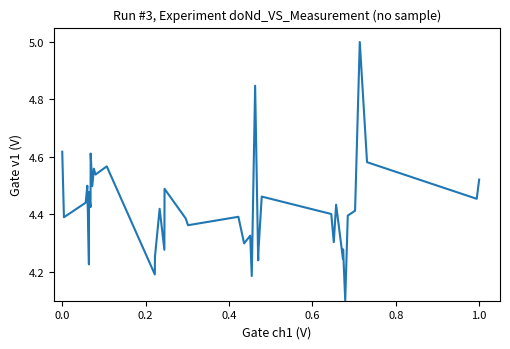

What is the difference between the maximum and minimum values?

0.9